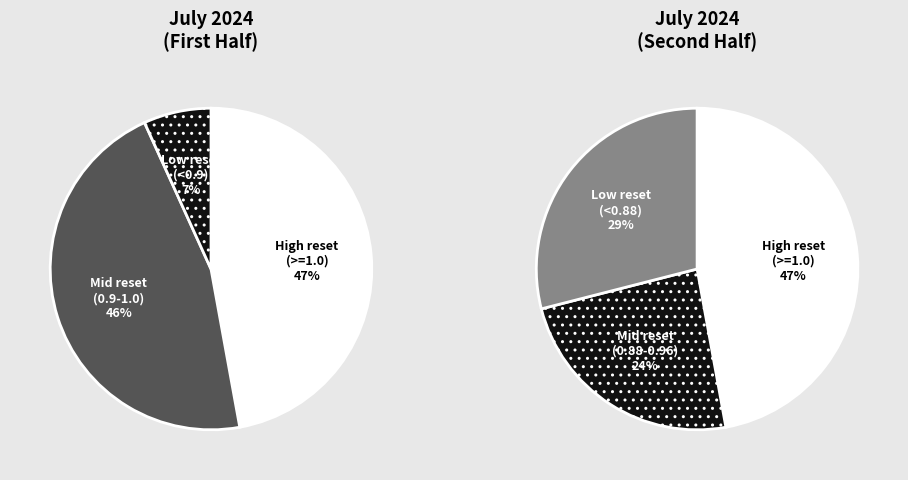

Is it true that 2024-07-09 is 18% of the pie?

False